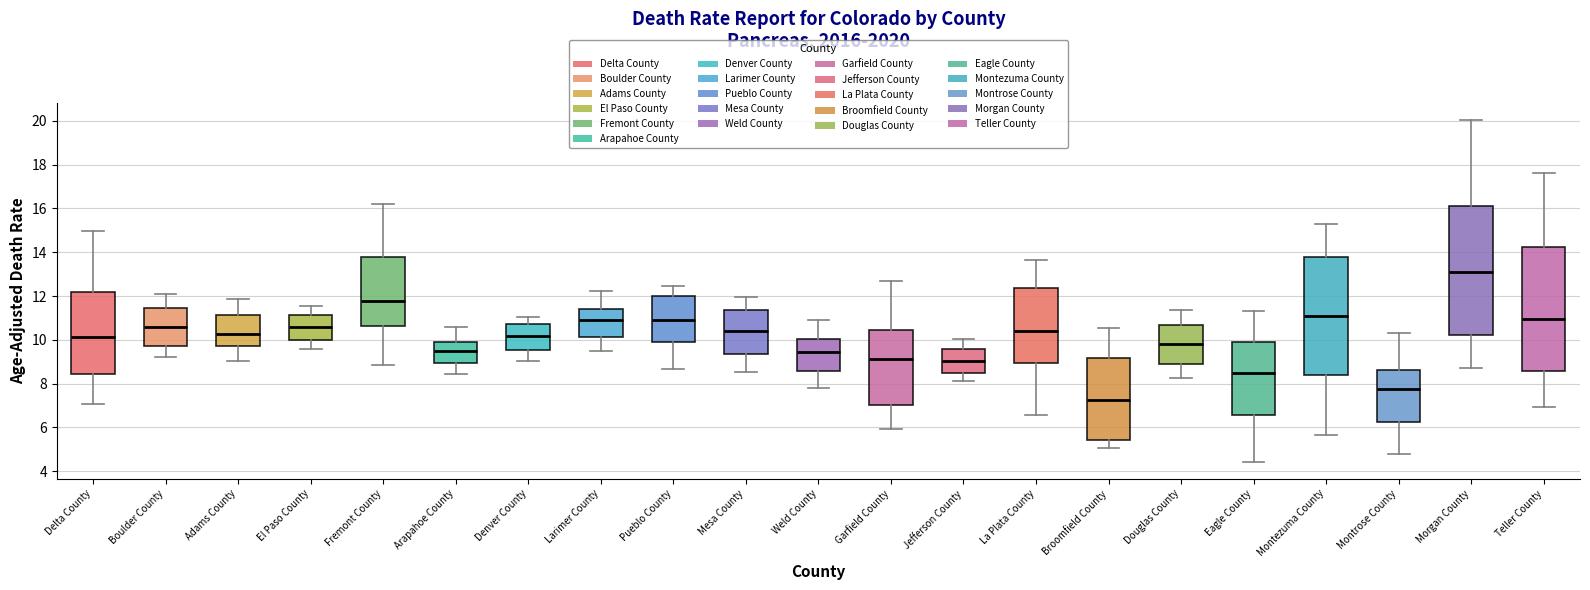

Where is the lower edge of the box for Fremont County on the y-axis? The values are not printed on the chart, so give them approximately, as read against the axis.

10.6